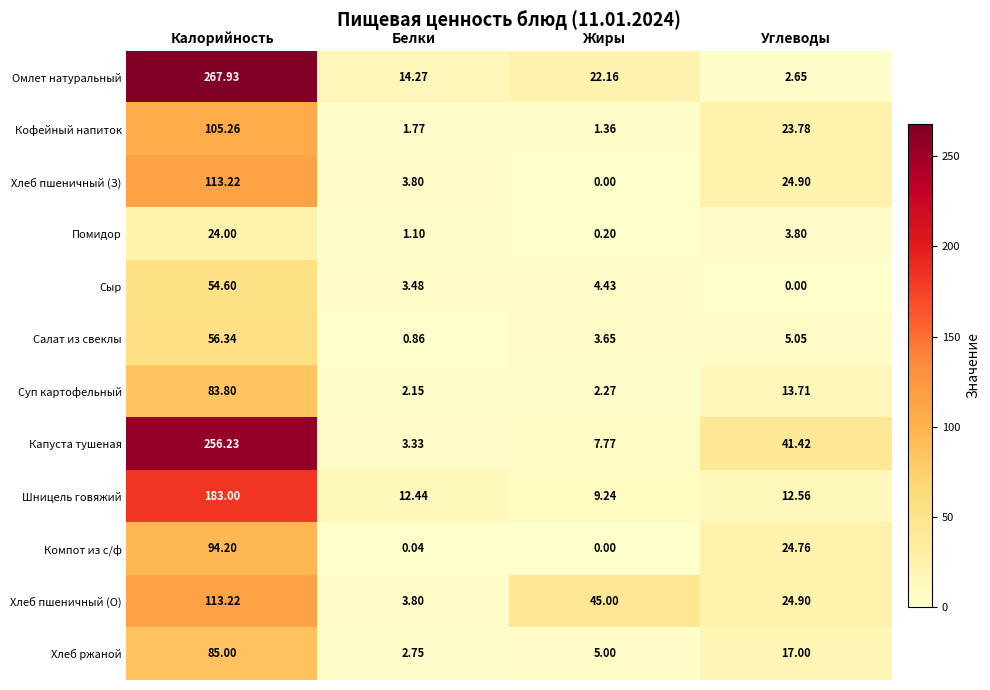

Between Жиры and Углеводы, which series saw the biggest shift?

Капуста тушеная